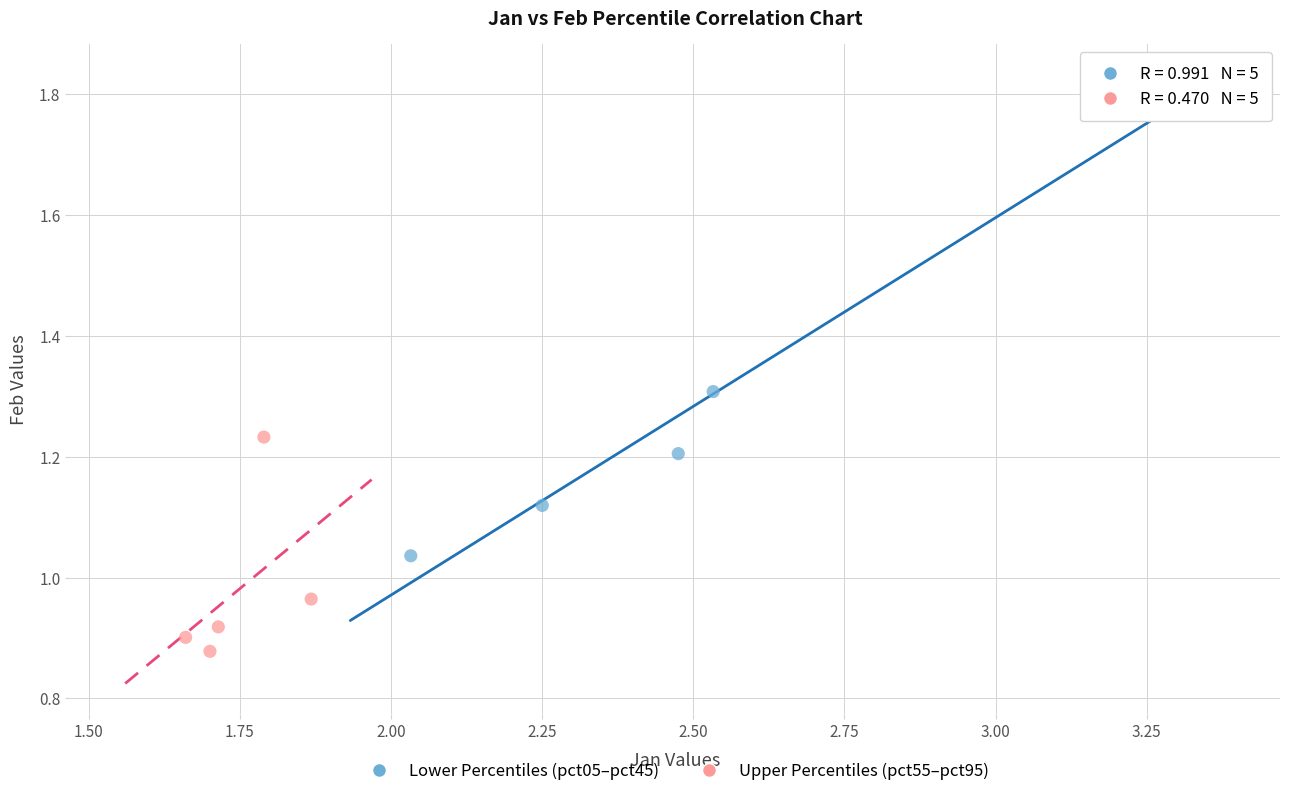

Which series reaches the minimum Y coordinate?

Upper Percentiles (pct55–pct95)